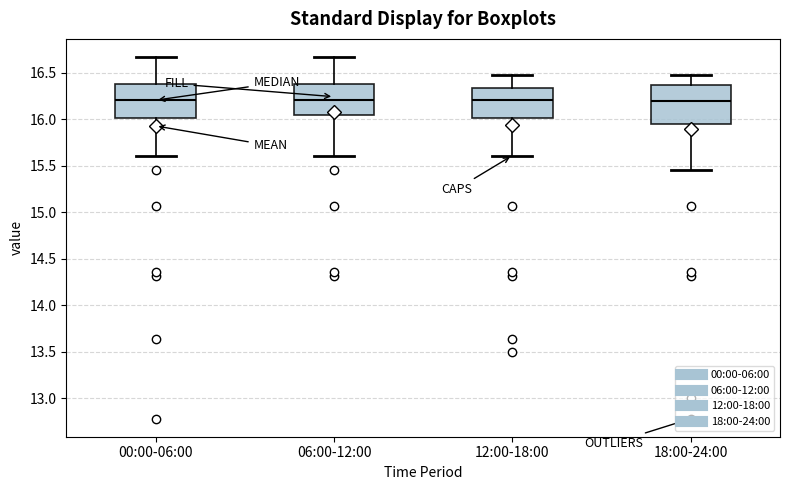

Reading left to right, read every box against the y-axis: the position of its median line, the range the box covers, and the ends of its whiskers. The values are not printed on the chart, so give them approximately, as read against the axis.

00:00-06:00: median 16.20, box 16.00 to 16.40, whiskers 15.60 to 16.65
06:00-12:00: median 16.20, box 16.05 to 16.40, whiskers 15.60 to 16.65
12:00-18:00: median 16.20, box 16.00 to 16.35, whiskers 15.60 to 16.50
18:00-24:00: median 16.20, box 15.95 to 16.35, whiskers 15.45 to 16.50